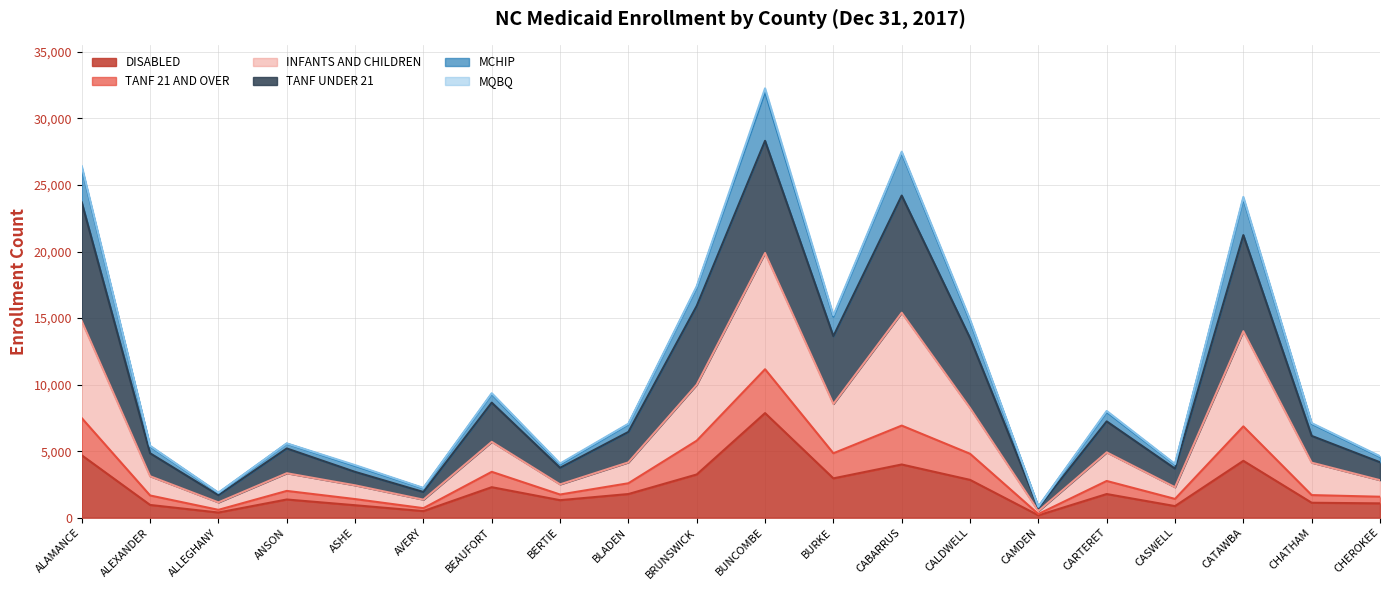

At which category is the sum across all series the highest?

BUNCOMBE